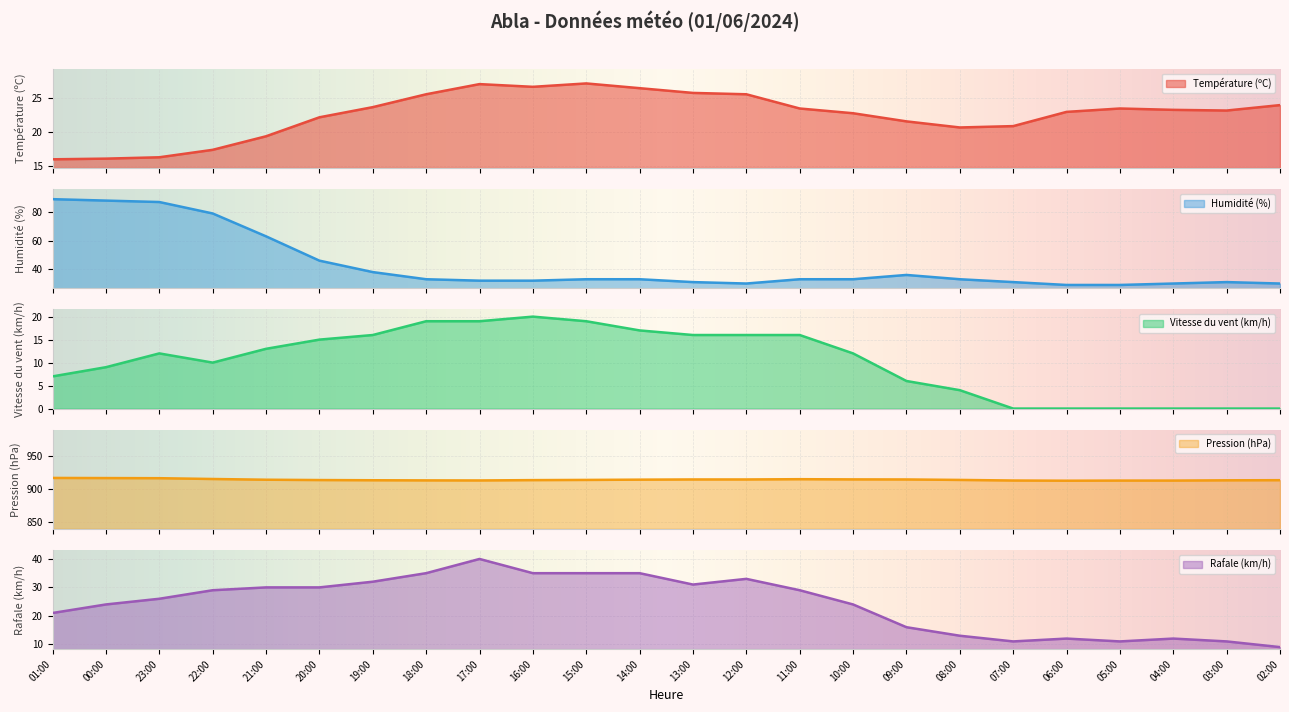

Read the Humidité (%) value at 09:00.

36.0